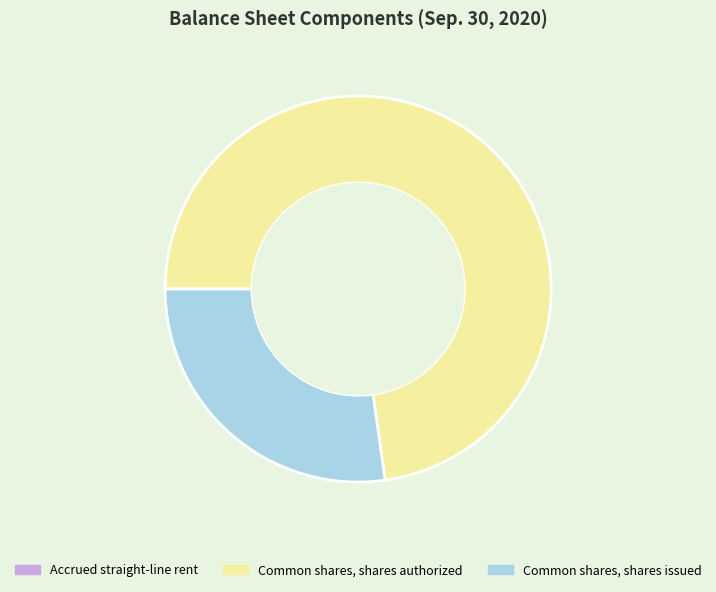

Which slice is the largest?

Common shares, shares authorized